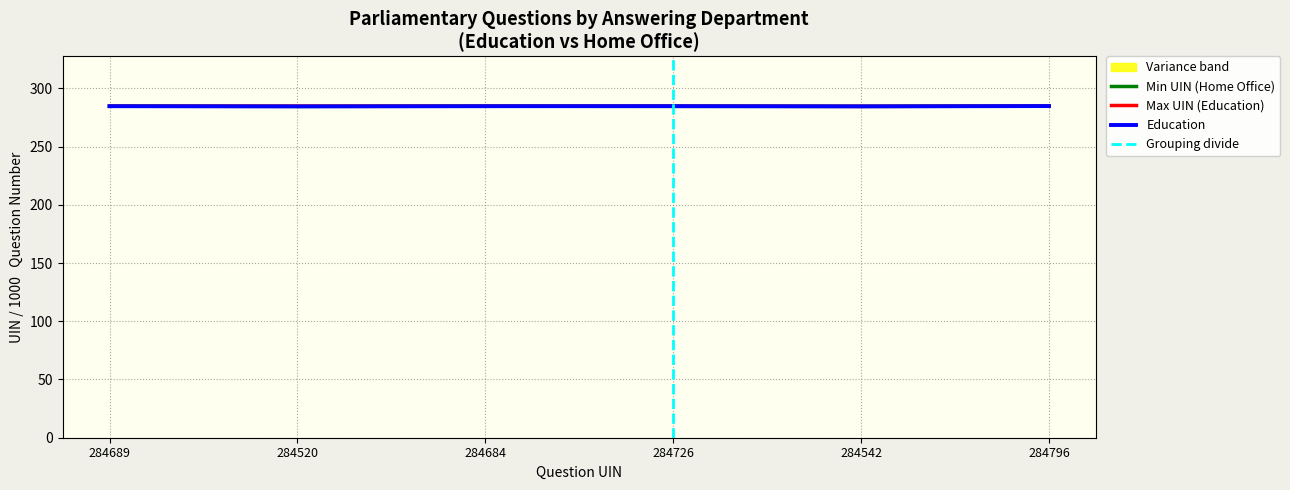

What is the sum of all values?

1708.0